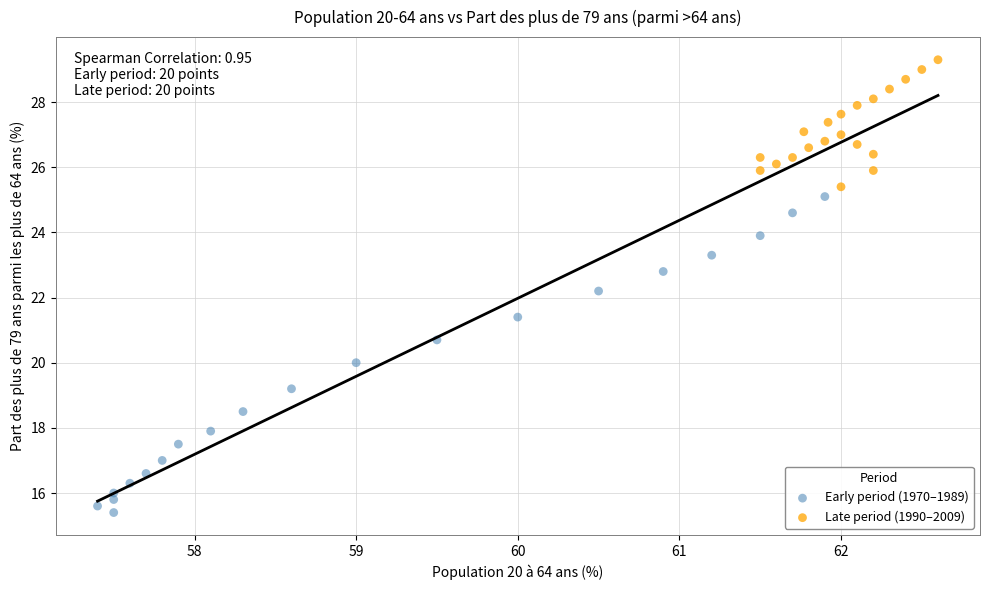

Which series reaches the minimum Y coordinate?

Early period (1970–1989)